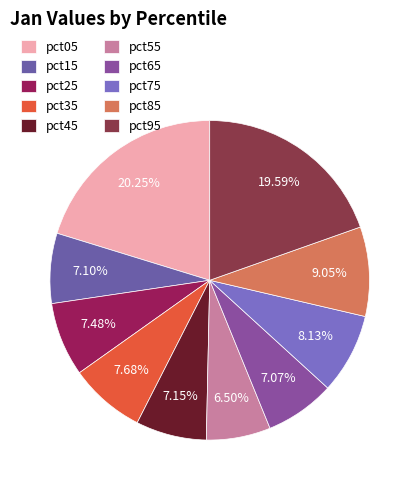

To the nearest percent, what percentage of the pie is pct15?

7%